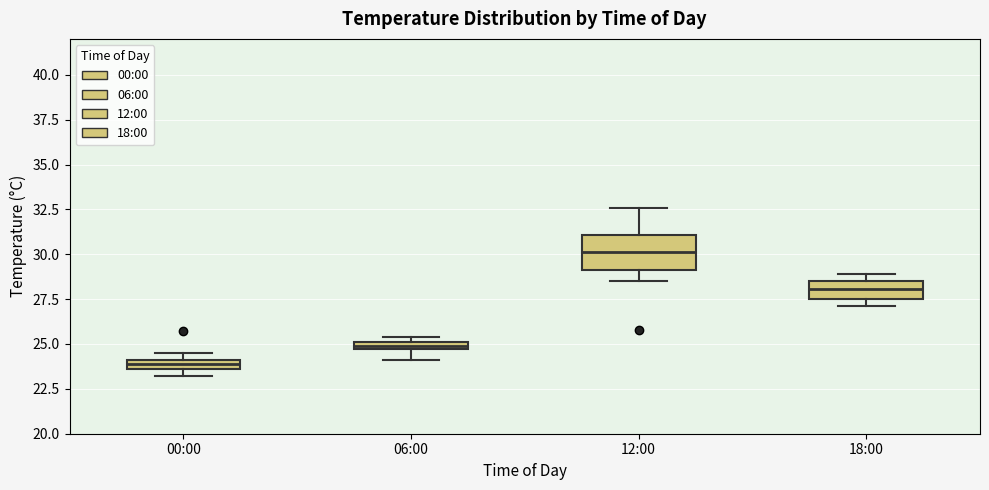

Comparing the boxes themselves (not the whiskers), which one is the tallest?

12:00